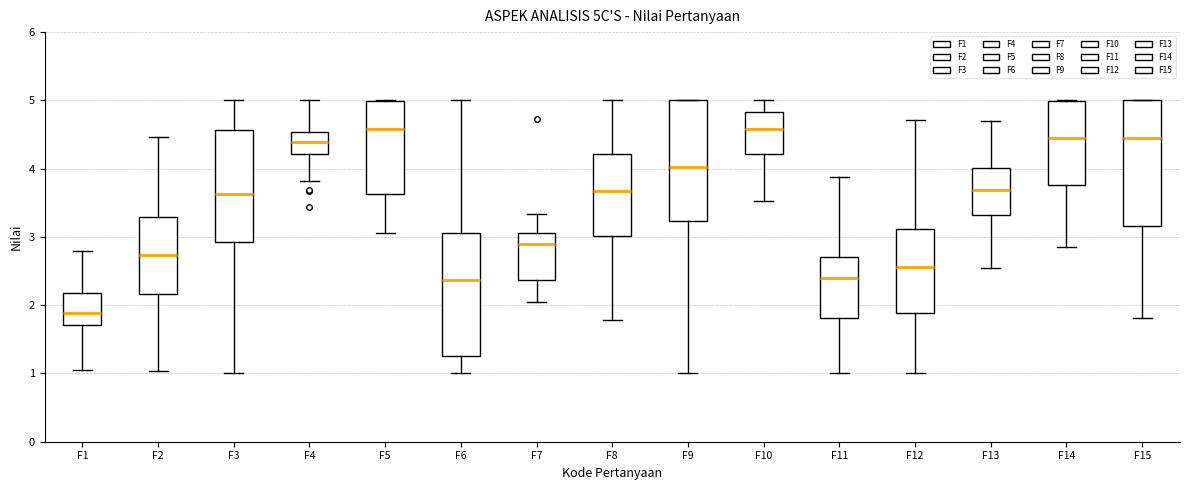

Reading left to right, read every box against the y-axis: the position of its median line, the range the box covers, and the ends of its whiskers. The values are not printed on the chart, so give them approximately, as read against the axis.

F1: median 1.9, box 1.7 to 2.2, whiskers 1.0 to 2.8
F2: median 2.7, box 2.2 to 3.3, whiskers 1.0 to 4.5
F3: median 3.6, box 2.9 to 4.6, whiskers 1.0 to 5.0
F4: median 4.4, box 4.2 to 4.5, whiskers 3.8 to 5.0
F5: median 4.6, box 3.6 to 5.0, whiskers 3.1 to 5.0
F6: median 2.4, box 1.3 to 3.1, whiskers 1.0 to 5.0
F7: median 2.9, box 2.4 to 3.1, whiskers 2.0 to 3.3
F8: median 3.7, box 3.0 to 4.2, whiskers 1.8 to 5.0
F9: median 4.0, box 3.2 to 5.0, whiskers 1.0 to 5.0
F10: median 4.6, box 4.2 to 4.8, whiskers 3.5 to 5.0
F11: median 2.4, box 1.8 to 2.7, whiskers 1.0 to 3.9
F12: median 2.6, box 1.9 to 3.1, whiskers 1.0 to 4.7
F13: median 3.7, box 3.3 to 4.0, whiskers 2.5 to 4.7
F14: median 4.5, box 3.8 to 5.0, whiskers 2.9 to 5.0
F15: median 4.4, box 3.2 to 5.0, whiskers 1.8 to 5.0